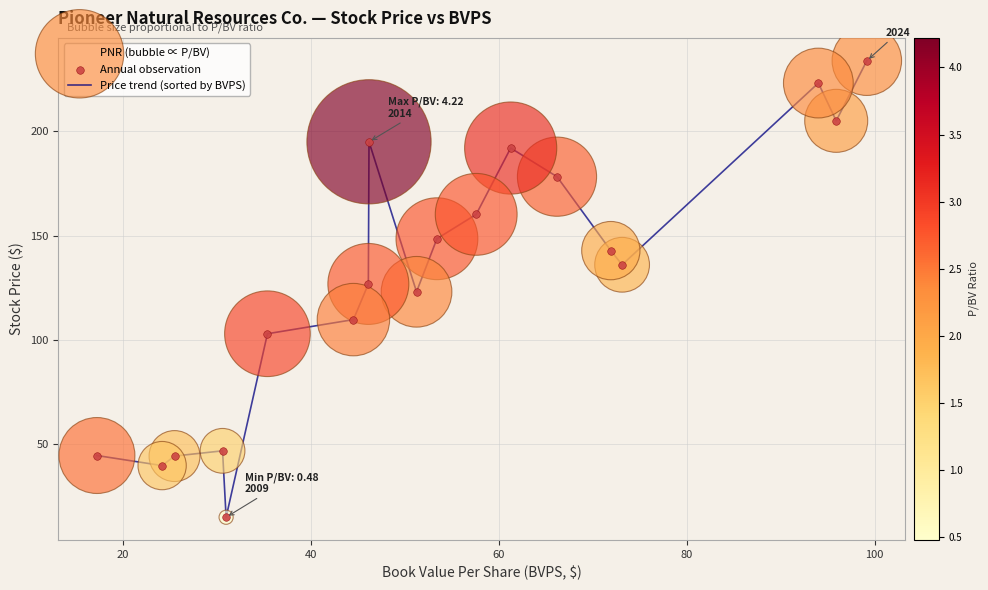

What is the maximum value shown in the chart?

233.9